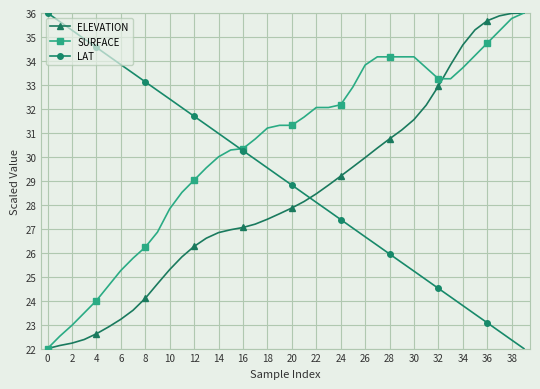

Reading left to right, what are all the values shown in this chart?

ELEVATION: 22.0	22.1	22.2	22.4	22.6	22.9	23.2	23.6	24.1	24.7	25.3	25.8	26.3	26.6	26.8	27.0	27.1	27.2	27.4	27.6	27.9	28.1	28.5	28.8	29.2	29.6	30.0	30.4	30.7	31.1	31.6	32.2	32.9	33.8	34.7	35.3	35.7	35.9	36.0	36.0
SURFACE: 22.0	22.5	23.0	23.5	24.0	24.6	25.3	25.8	26.2	26.9	27.8	28.5	29.0	29.5	30.0	30.3	30.3	30.7	31.2	31.3	31.3	31.7	32.1	32.1	32.2	32.9	33.8	34.2	34.2	34.2	34.2	33.7	33.3	33.3	33.7	34.2	34.7	35.3	35.8	36.0
LAT: 36.0	35.6	35.3	34.9	34.6	34.2	33.8	33.5	33.1	32.8	32.4	32.1	31.7	31.3	31.0	30.6	30.3	29.9	29.5	29.2	28.8	28.5	28.1	27.7	27.4	27.0	26.7	26.3	25.9	25.6	25.2	24.9	24.5	24.2	23.8	23.4	23.1	22.7	22.4	22.0